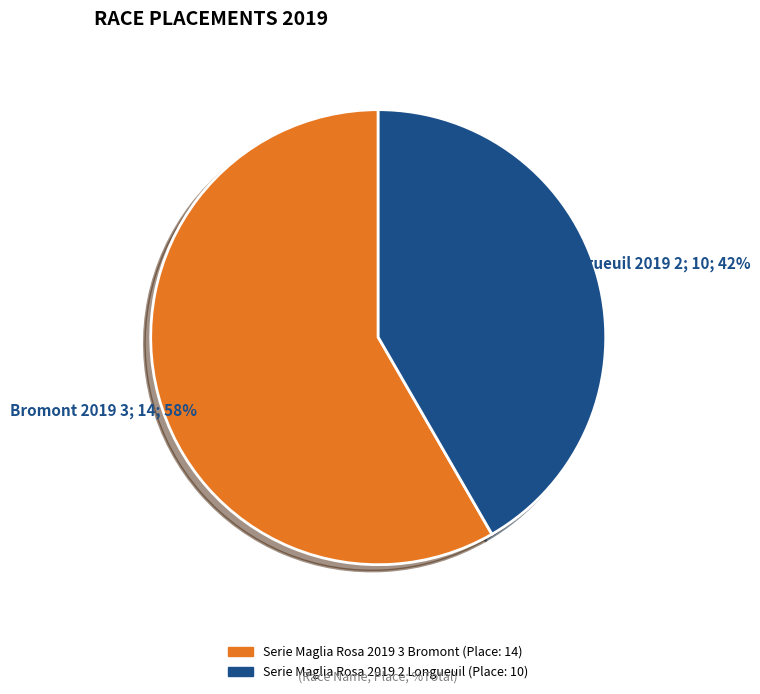

Do Serie Maglia Rosa 2019 3 Bromont and Serie Maglia Rosa 2019 2 Longueuil together represent more than half of the pie?

Yes